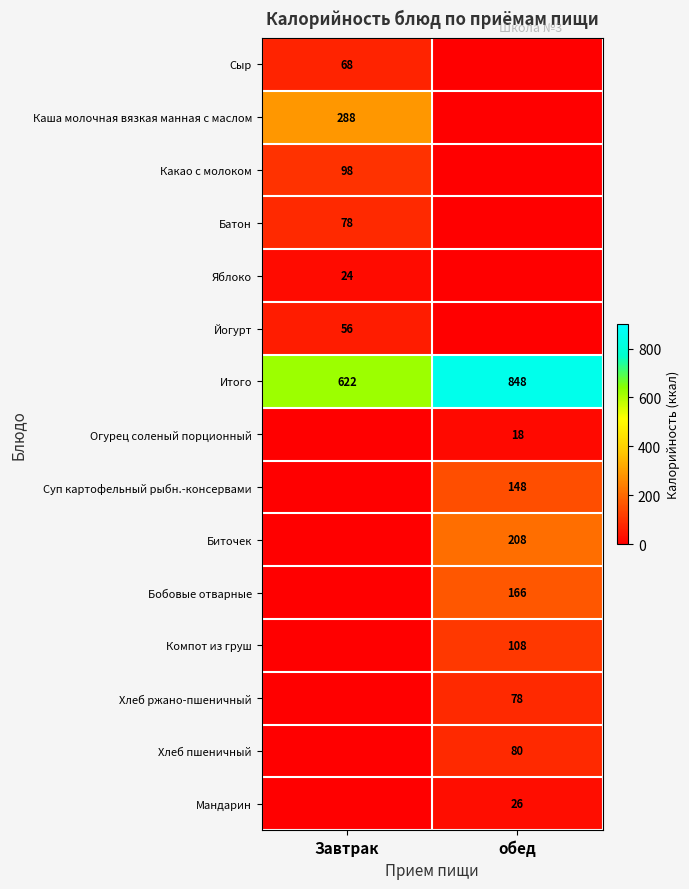

The value of Йогурт at Завтрак is 18. True or false?

False